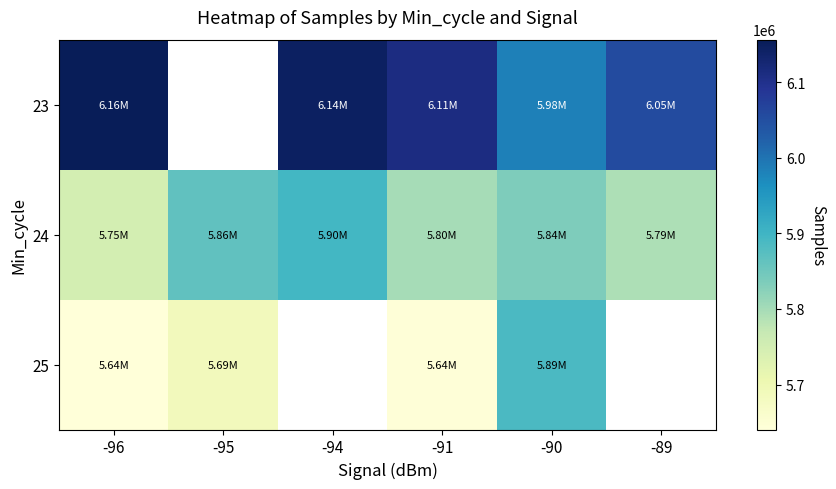

What is the difference between the 24 values at -90 and -96?

87772.8